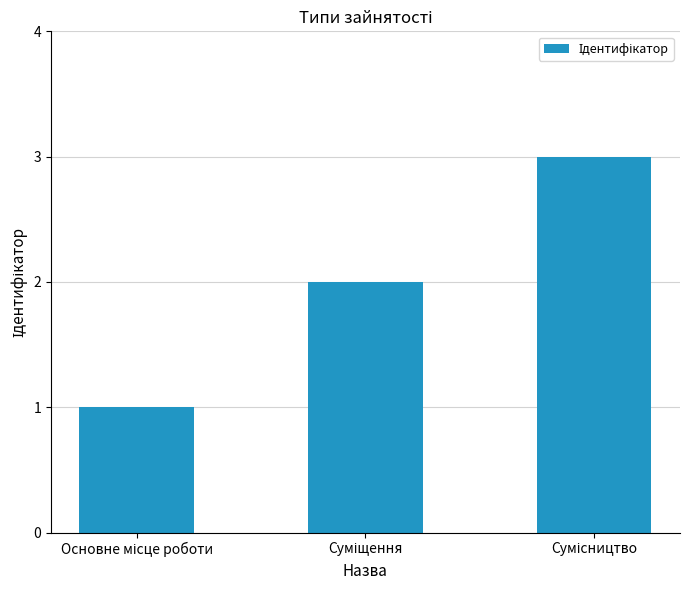

What is the greatest value displayed?

3